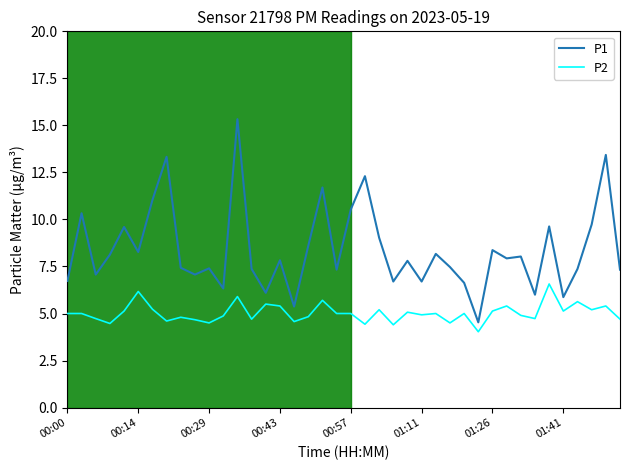

True or false: P1 has more than 1 points higher than both neighbors.

True